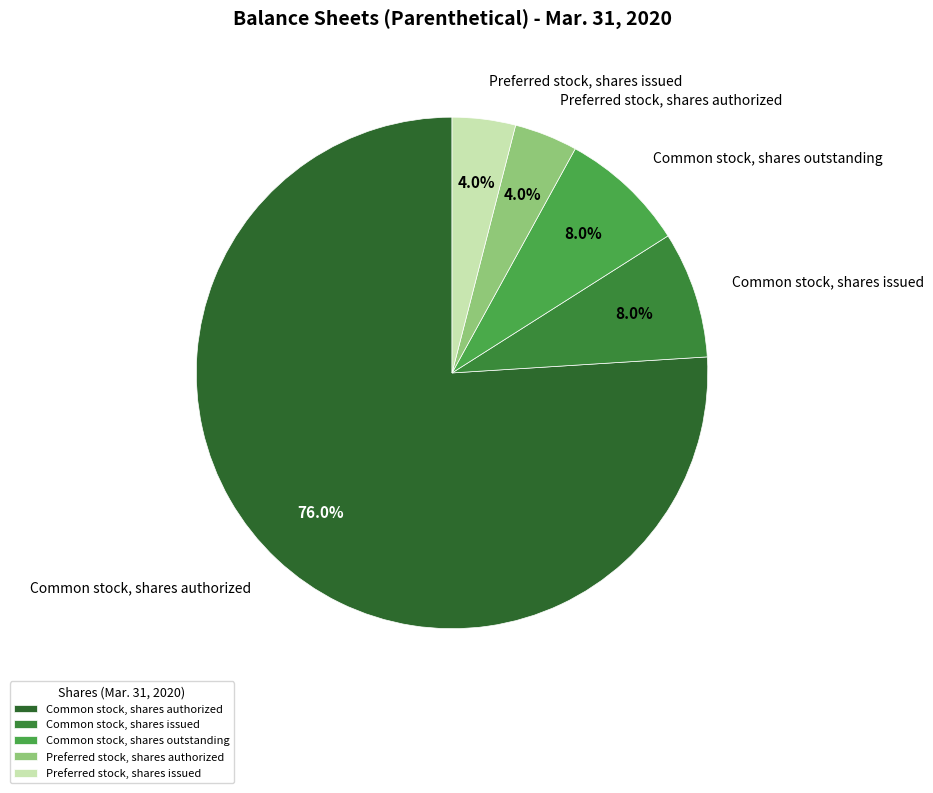

Between Common stock, shares authorized and Common stock, shares issued, which is larger?

Common stock, shares authorized